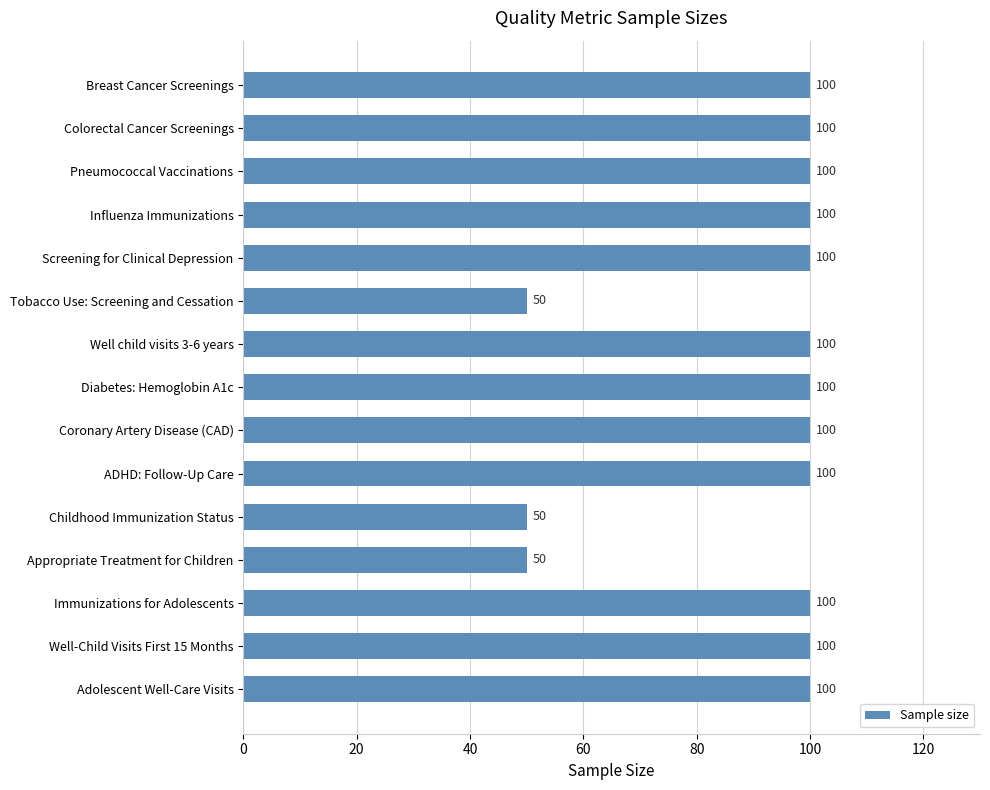

Approximately how many times larger is the value at Colorectal Cancer Screenings compared to Childhood Immunization Status?

2.0